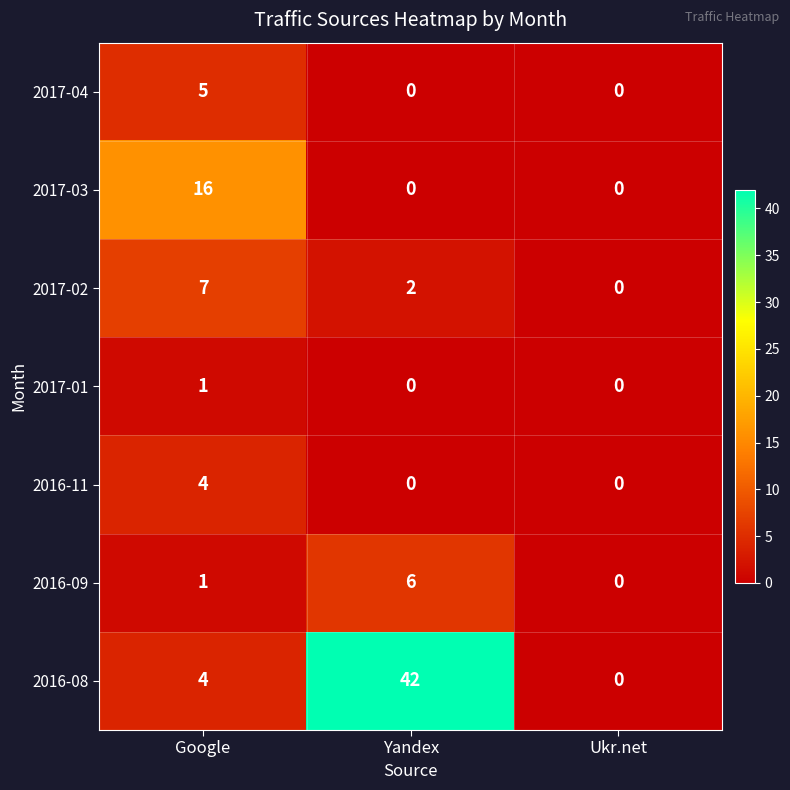

What is the difference between the maximum and minimum values in the 2017-02 series?

7